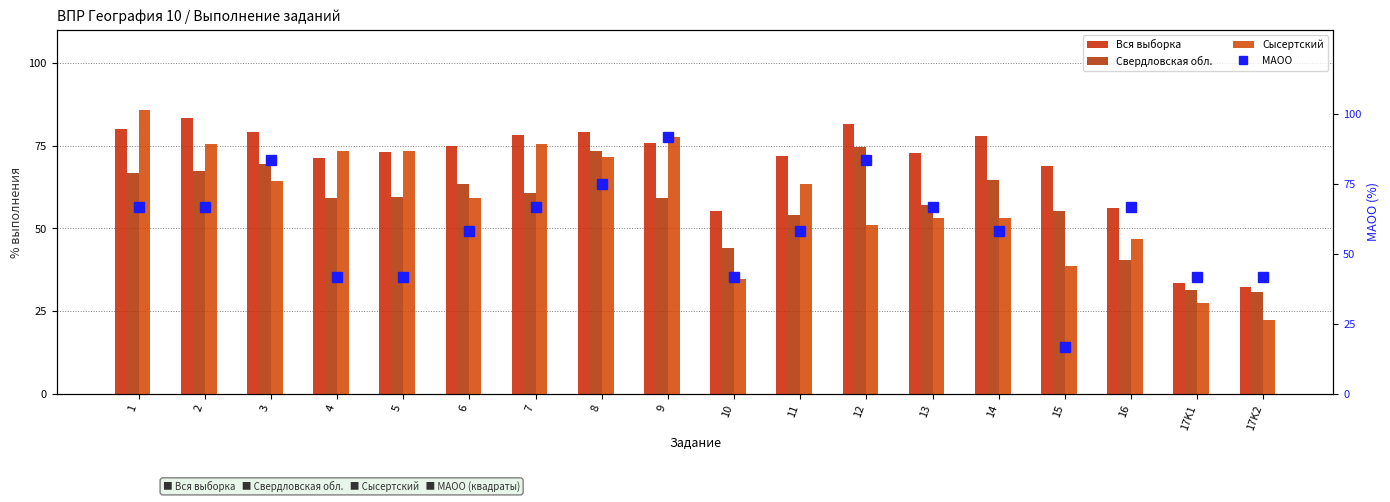

How many values in the Свердловская обл. series exceed 59?

11